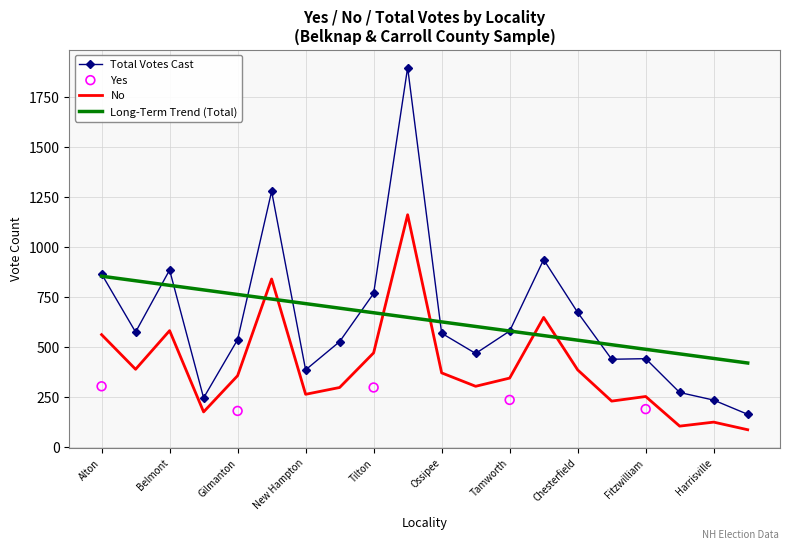

Which series has the widest spread of Y values?

Total Votes Cast